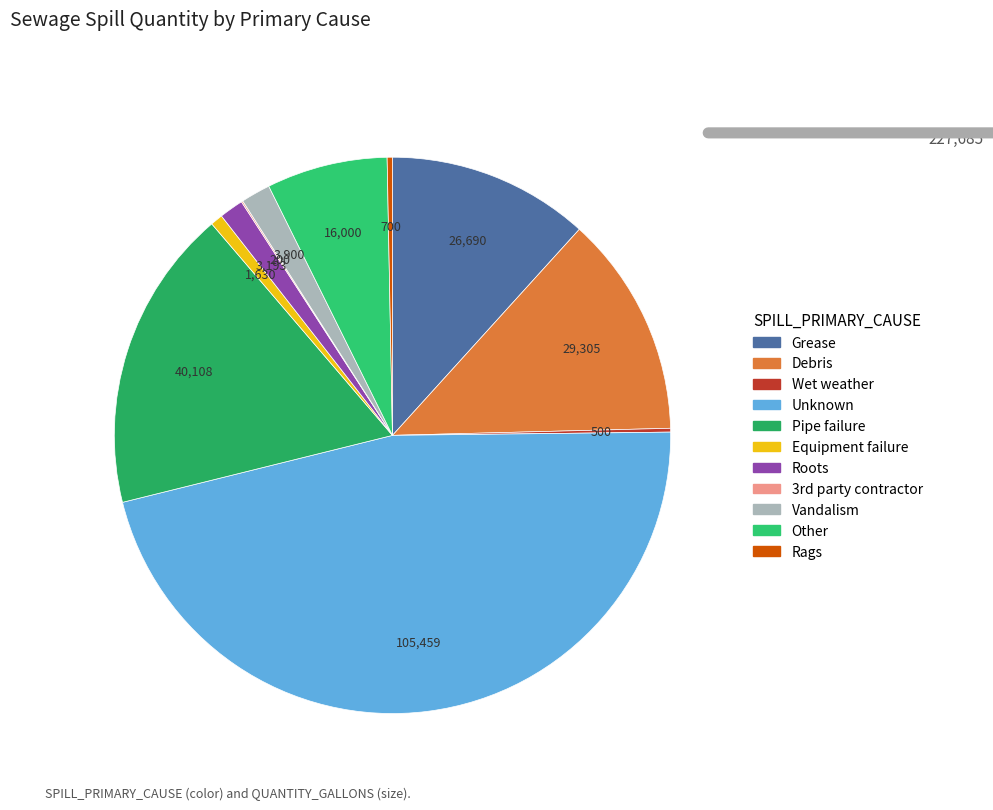

How many slices are in this pie chart?

11